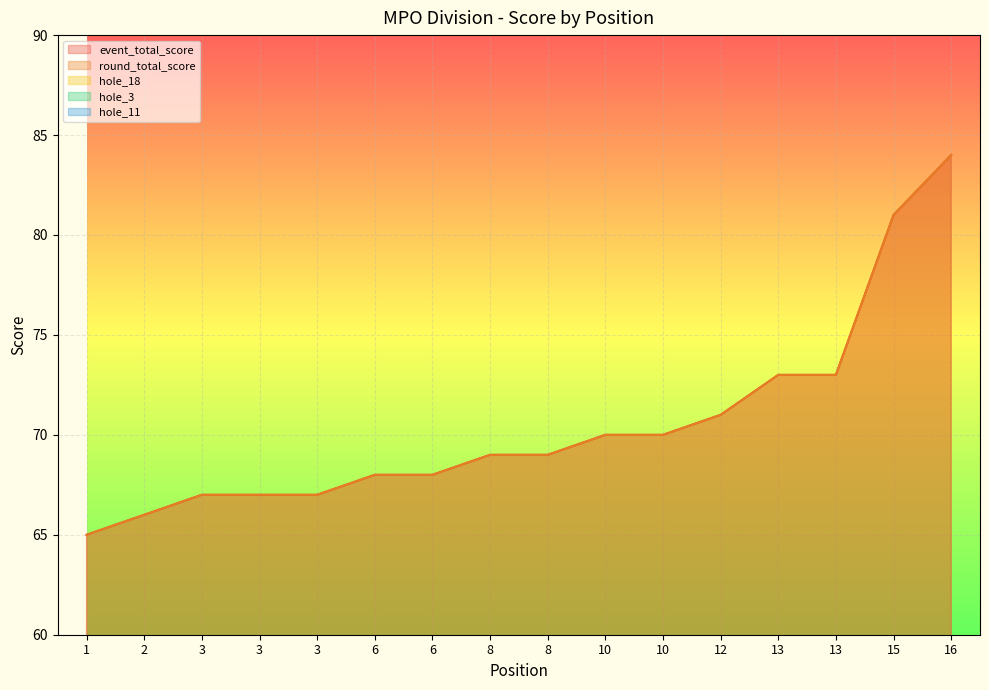

Count the number of data series in this chart.

5